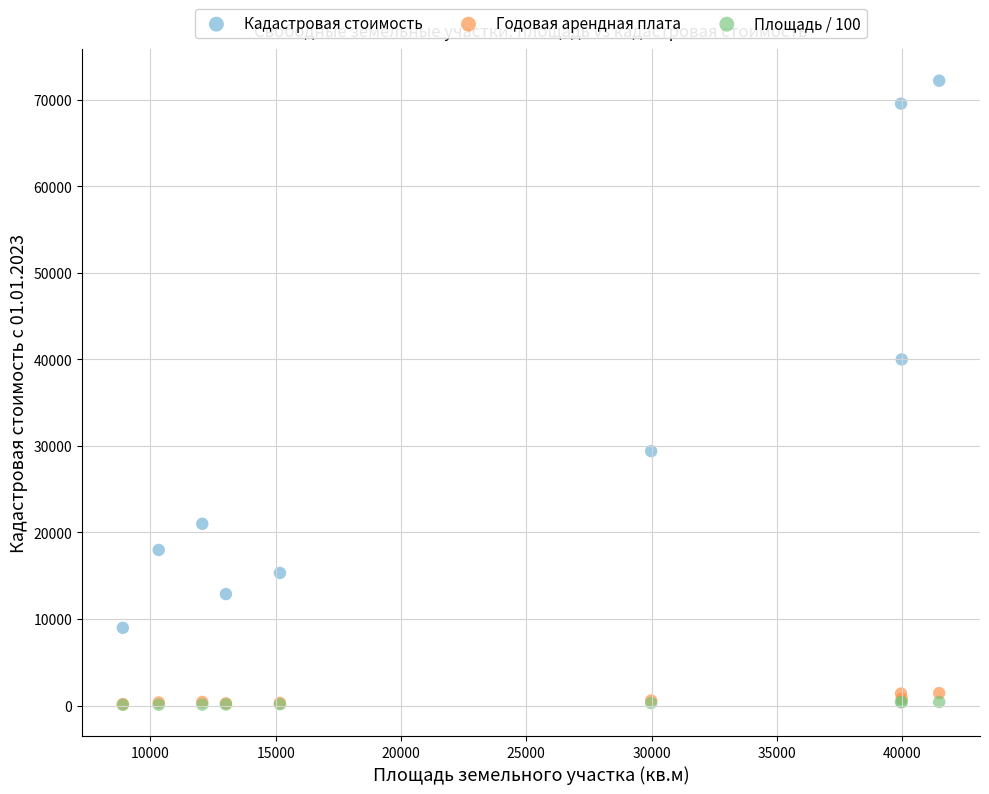

Across all series, what Y value is closest to 36133?

39986.0